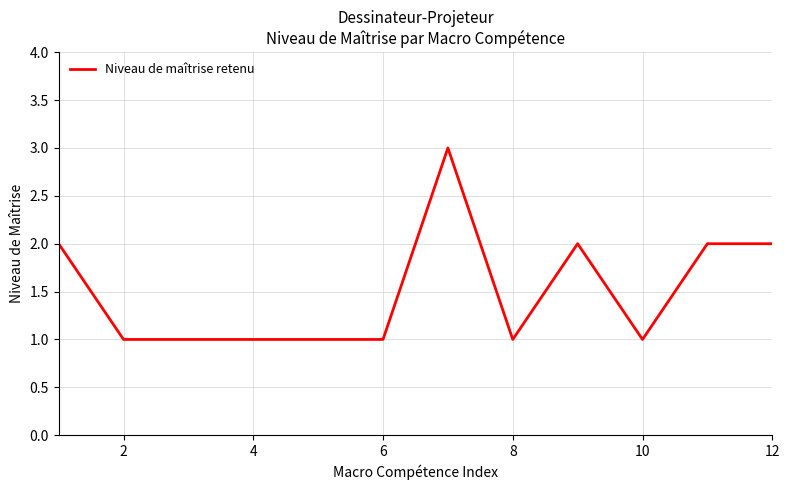

Reading left to right, what are all the values shown in this chart?

2	1	1	1	1	1	3	1	2	1	2	2